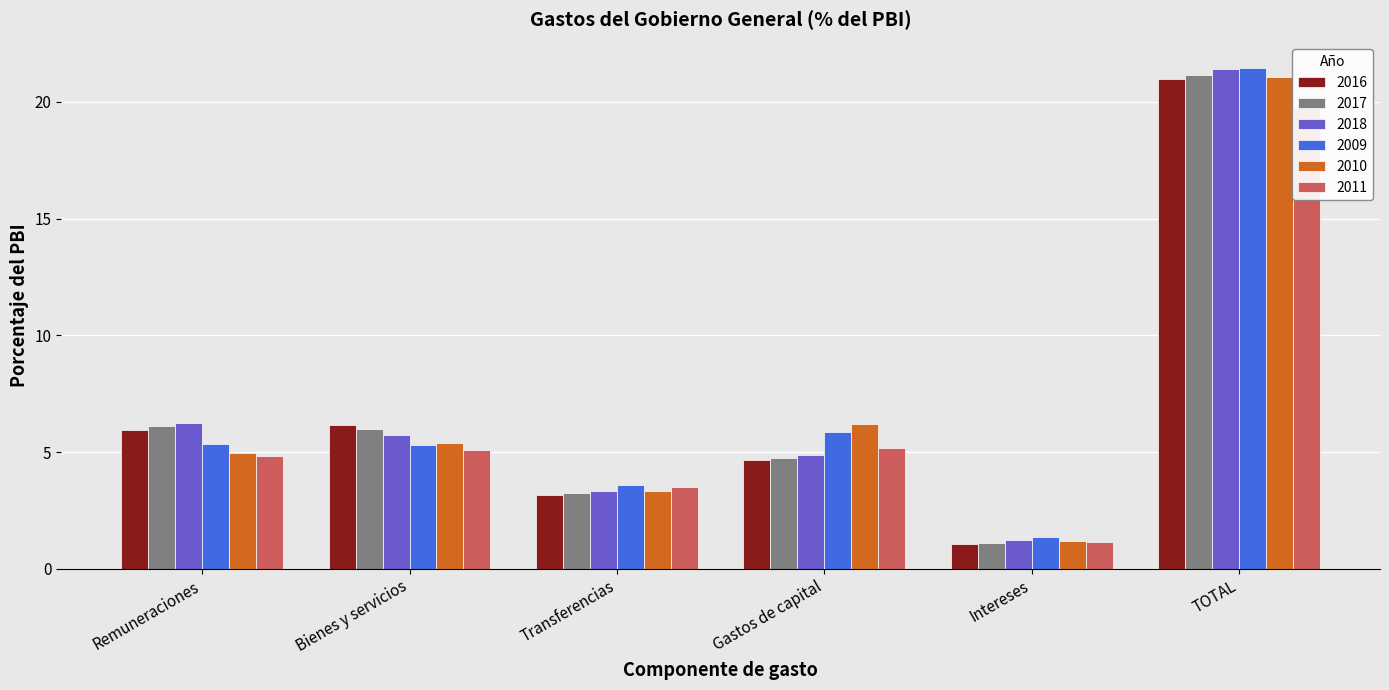

Are the bars grouped side by side (vs. stacked)?

Yes